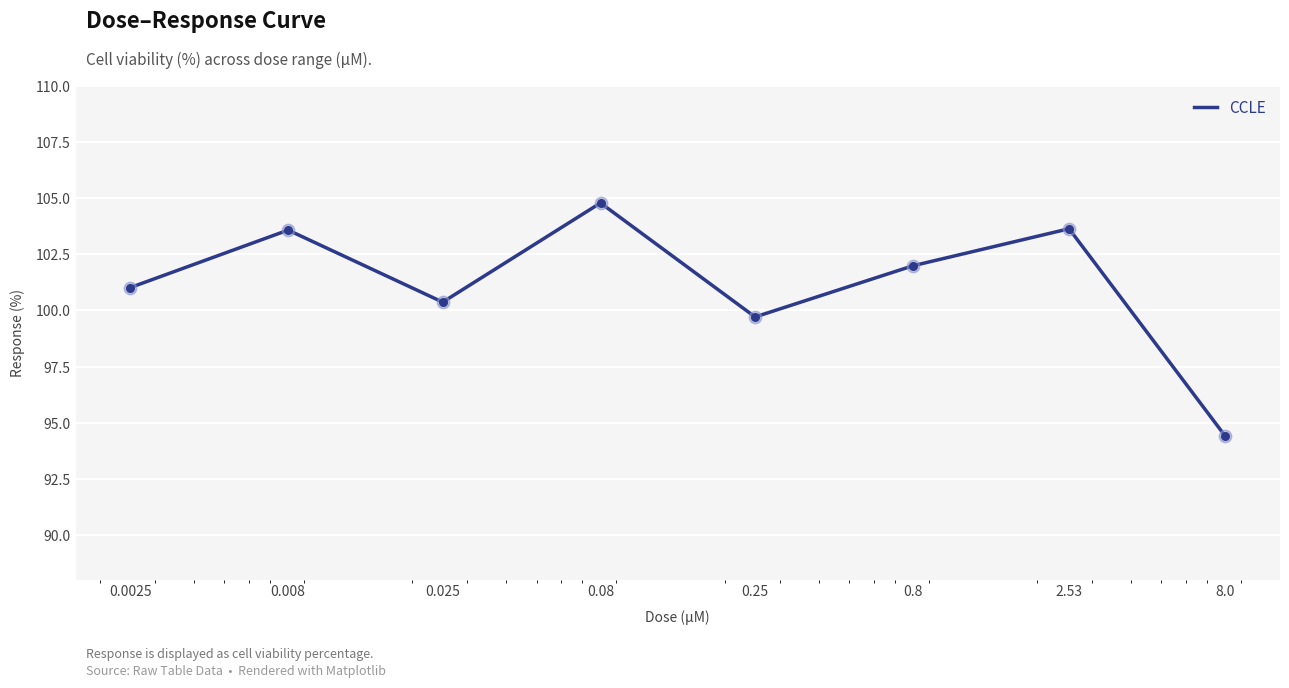

What is the greatest value displayed?

104.8